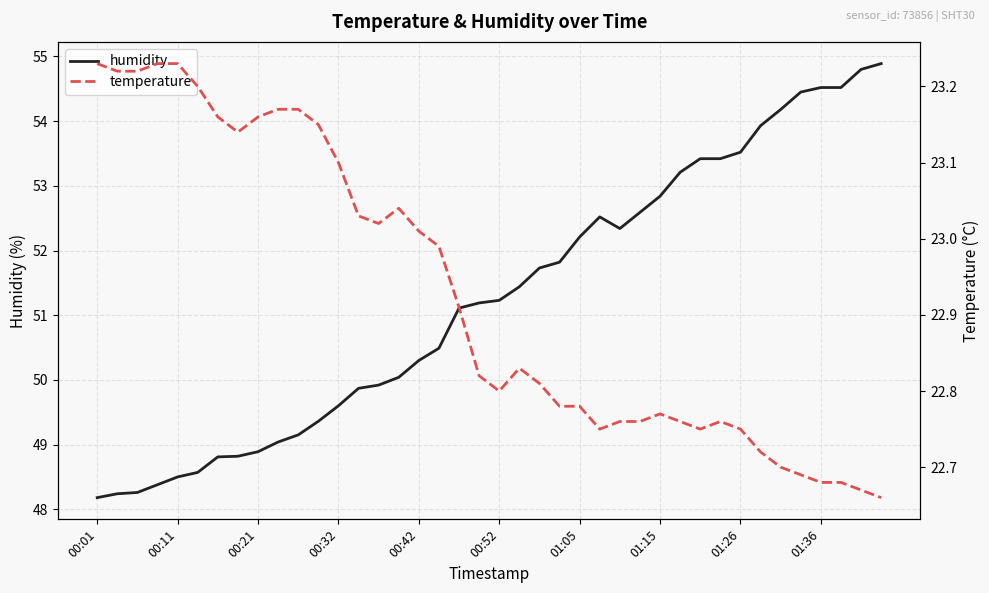

True or false: temperature and humidity cross at least once.

False